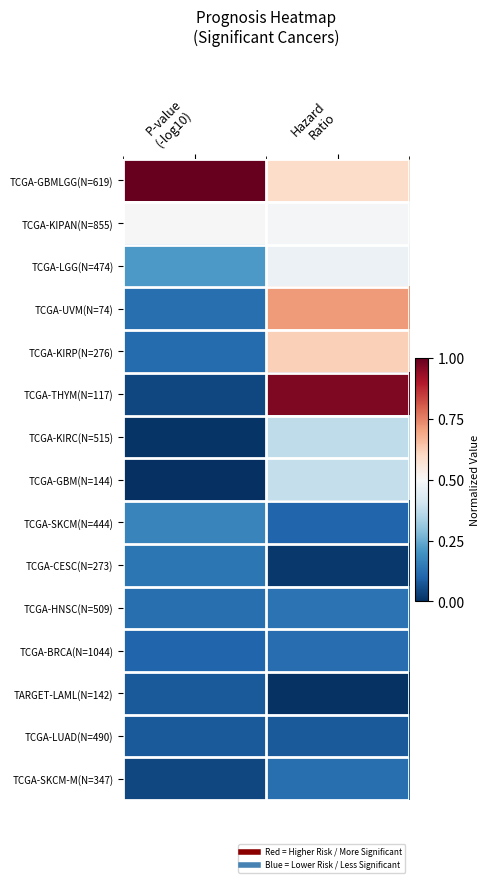

Which category has the lowest value across all series?

P-value
(-log10)